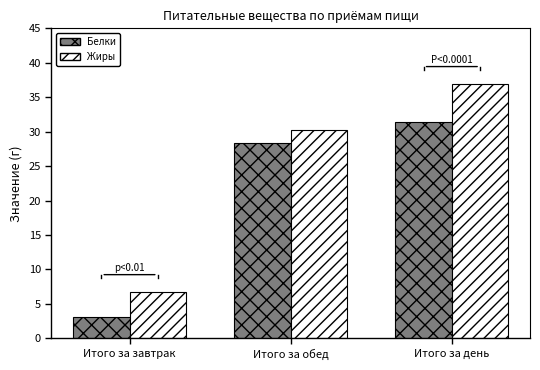

Reading right to left, what are all the values shown in this chart?

Белки: 31.4	28.3	3.1
Жиры: 37.0	30.2	6.8